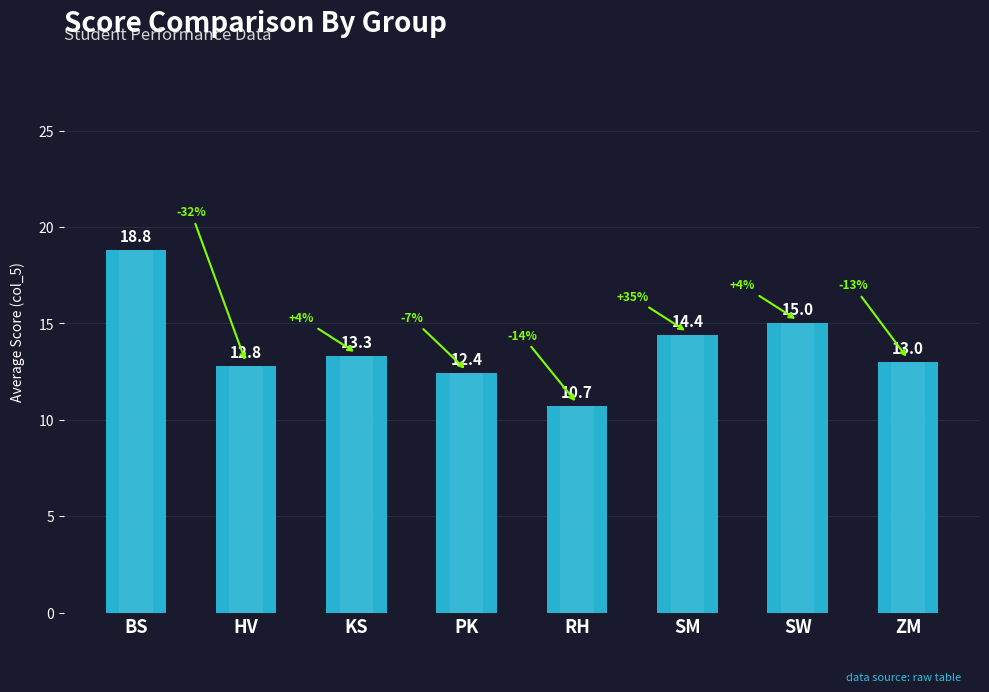

Reading left to right, extract all data points from this chart.

BS=18.8	HV=12.8	KS=13.3	PK=12.4	RH=10.7	SM=14.4	SW=15.0	ZM=13.0